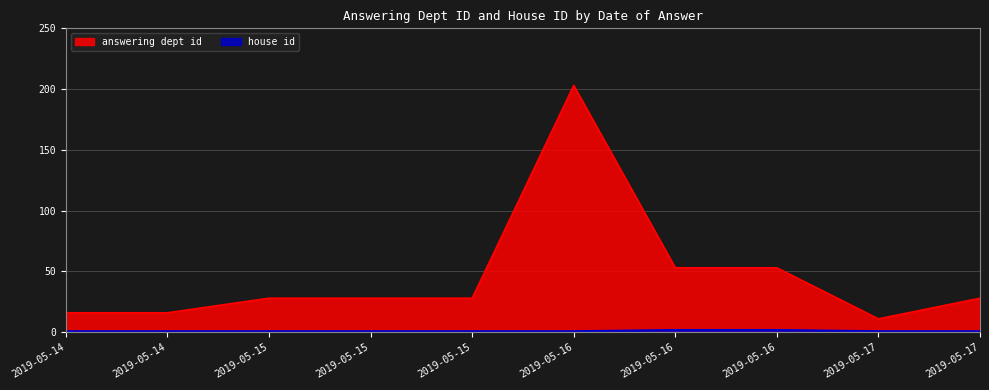

True or false: house id and answering dept id cross at least once.

False